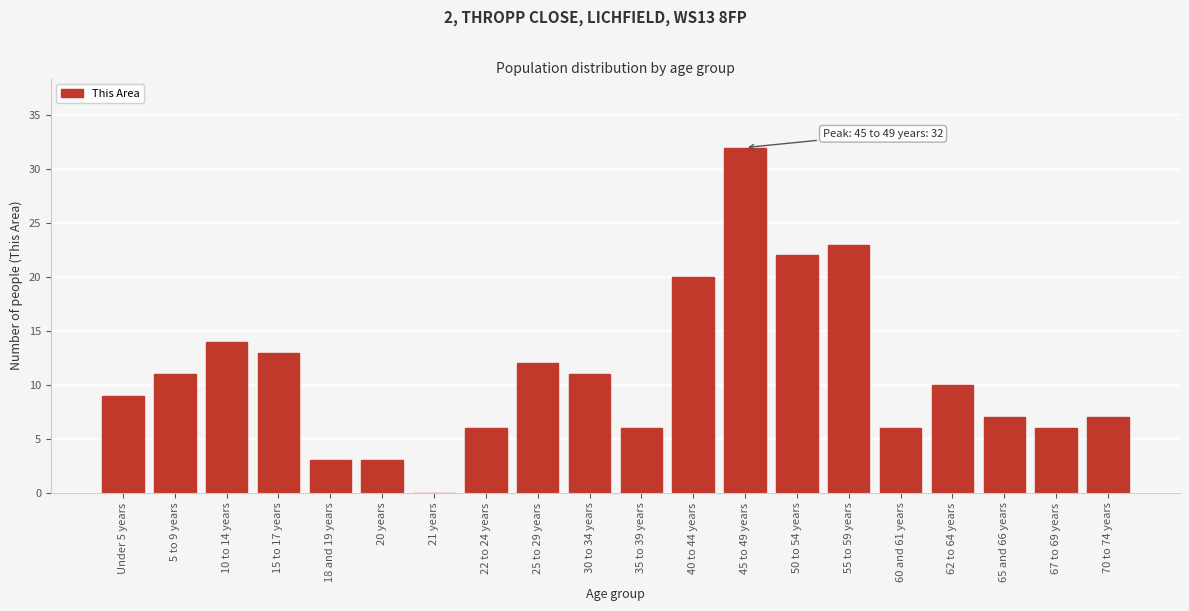

Reading left to right, what are all the values shown in this chart?

Under 5 years=9	5 to 9 years=11	10 to 14 years=14	15 to 17 years=13	18 and 19 years=3	20 years=3	21 years=0	22 to 24 years=6	25 to 29 years=12	30 to 34 years=11	35 to 39 years=6	40 to 44 years=20	45 to 49 years=32	50 to 54 years=22	55 to 59 years=23	60 and 61 years=6	62 to 64 years=10	65 and 66 years=7	67 to 69 years=6	70 to 74 years=7